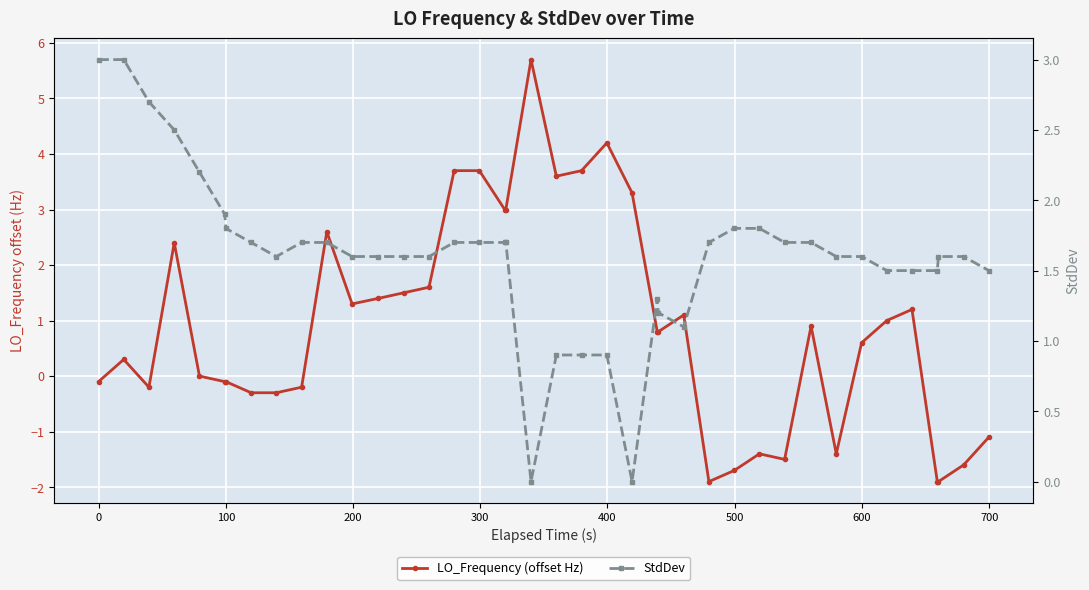

How many lines are shown in the chart?

2